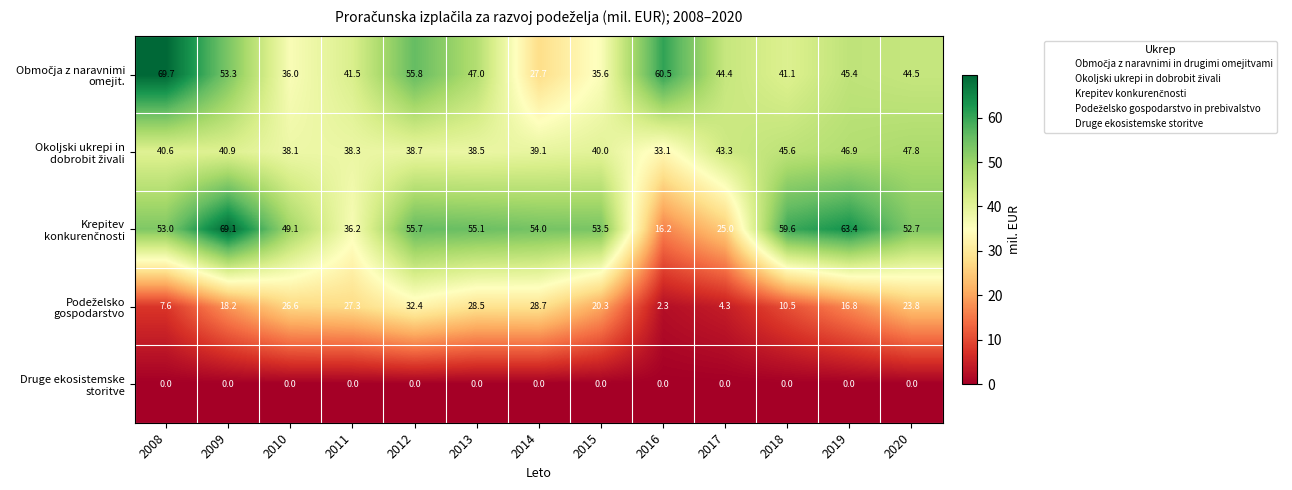

Count the number of data series in this chart.

5